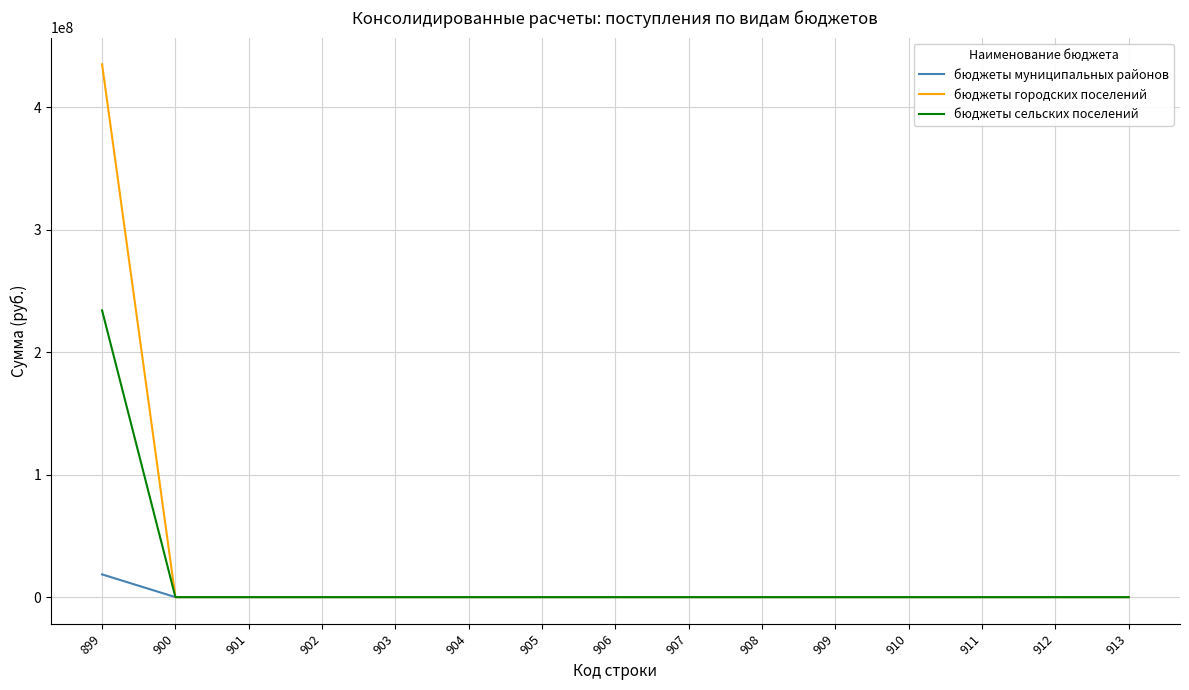

The value of бюджеты муниципальных районов at 913 is 0.0. True or false?

True